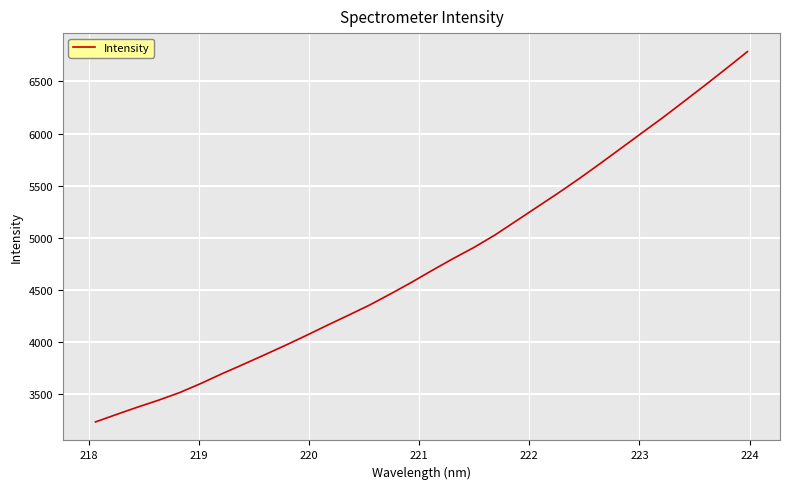

What is the difference between the maximum and minimum values?

3556.7